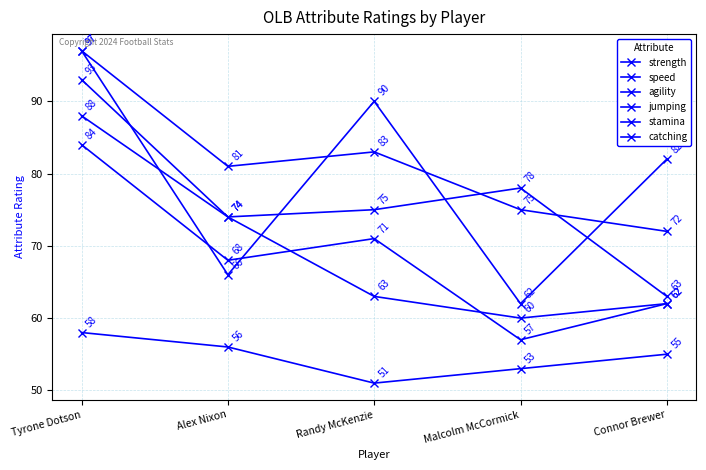

List the labels in order of strength value, smallest first.

Malcolm McCormick, Alex Nixon, Connor Brewer, Randy McKenzie, Tyrone Dotson